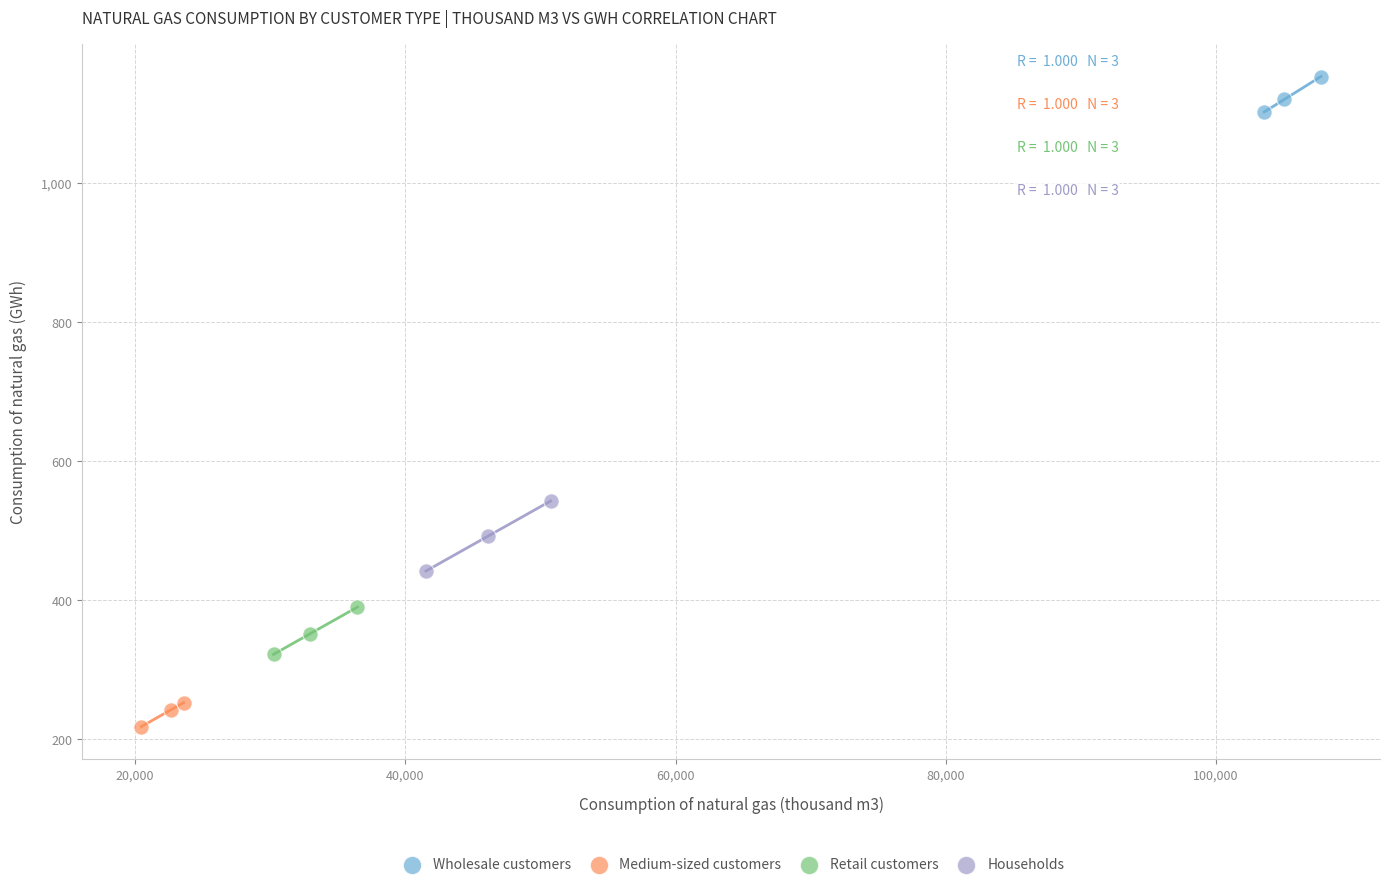

Which series has the largest Y range (max minus min)?

Households